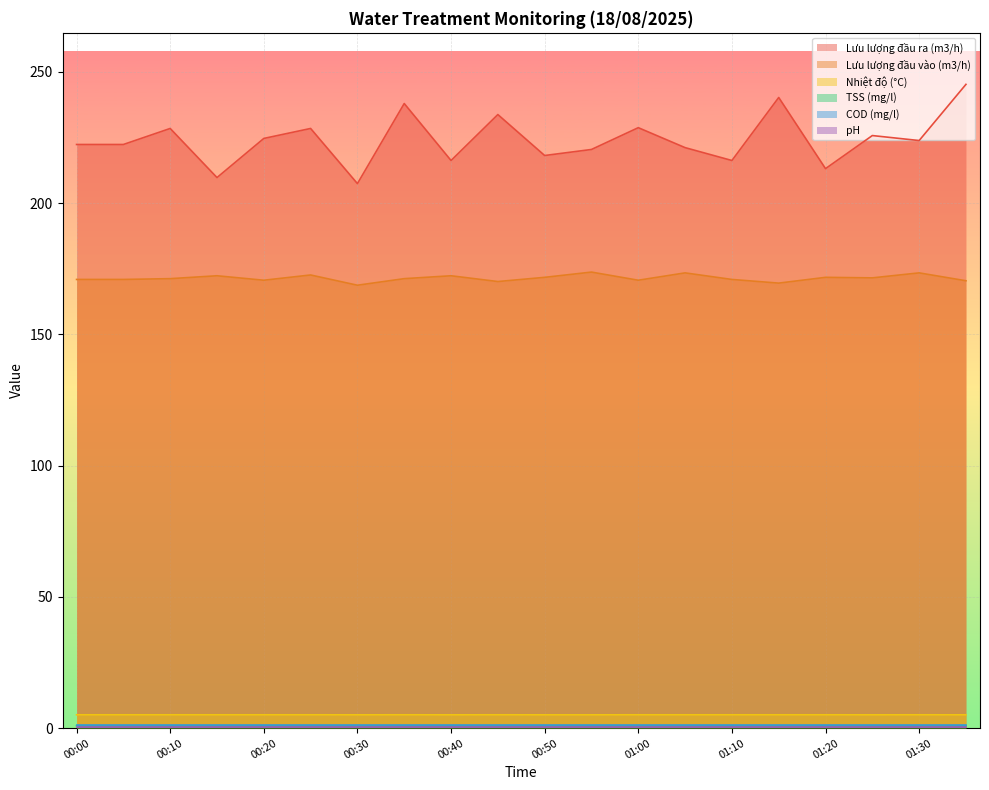

Which category has the lowest value across all series?

00:30